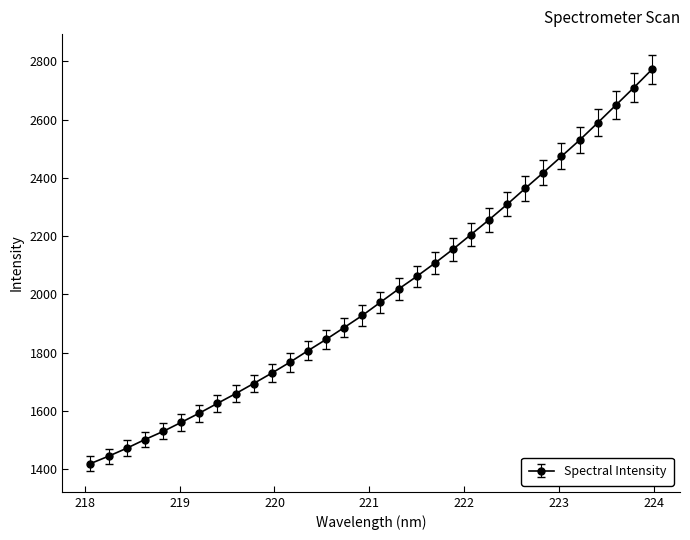

What is the minimum value shown in the chart?

1420.1